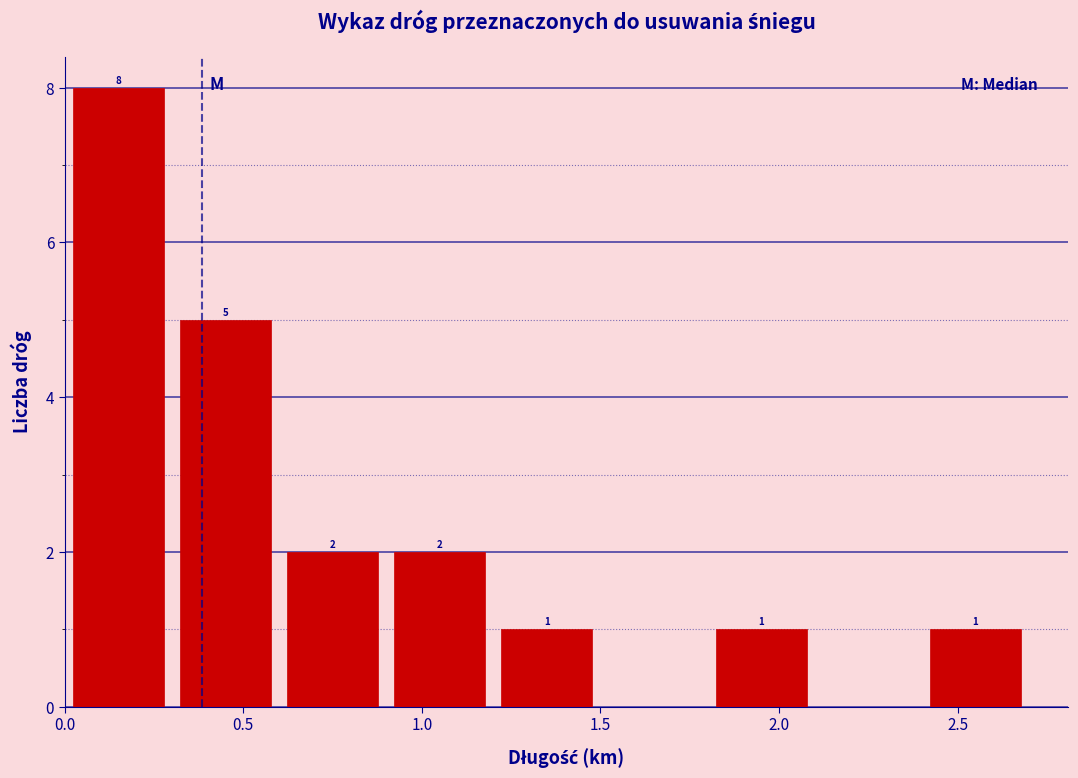

Over which range of the x-axis is the bar tallest?

0.0 to 0.3